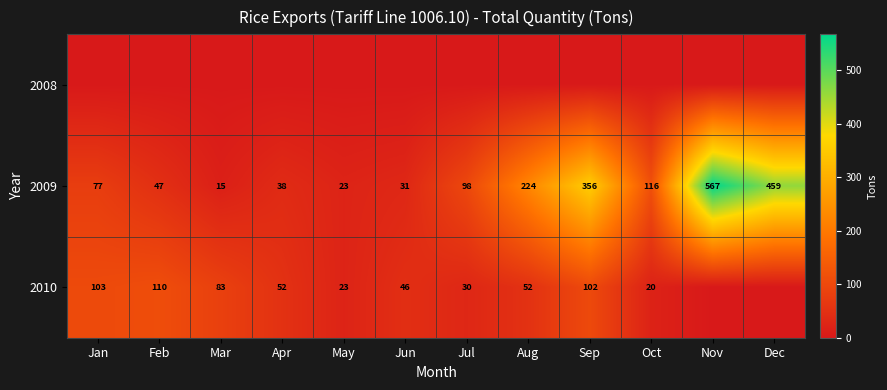

True or false: 2009 has a value of 567 at Nov.

True